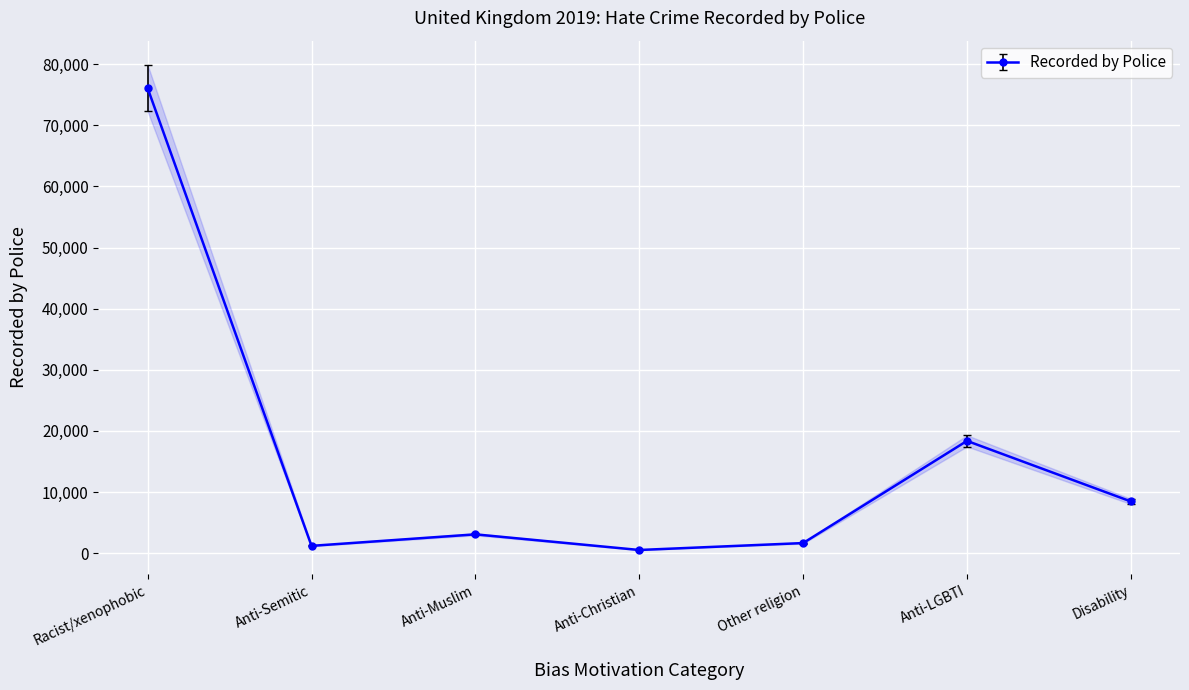

What is the maximum value for Recorded by Police?

76070